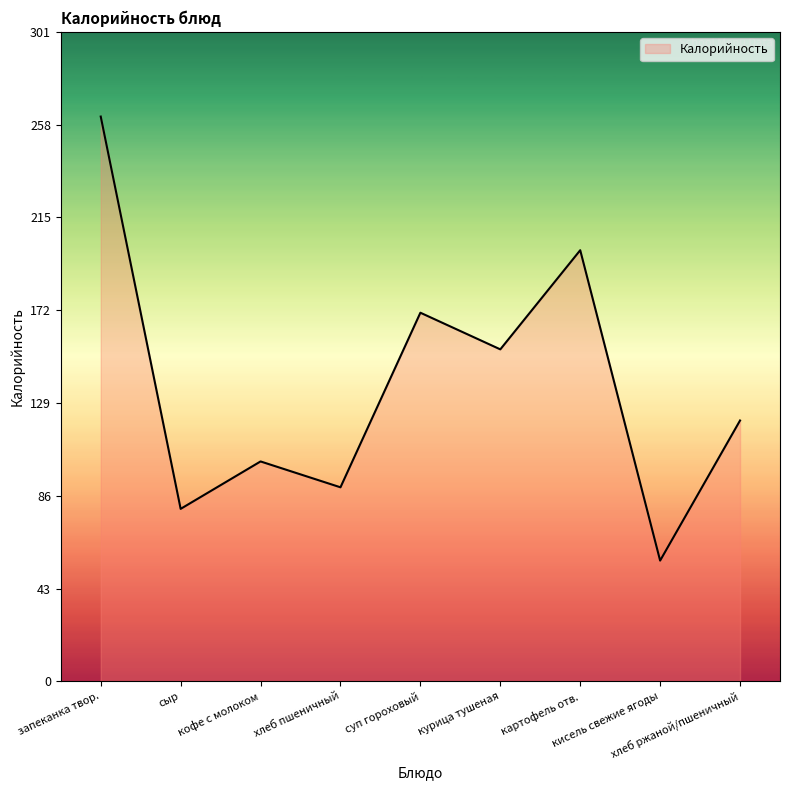

How many interior local valleys (lower than both neighbors) does the data have?

4